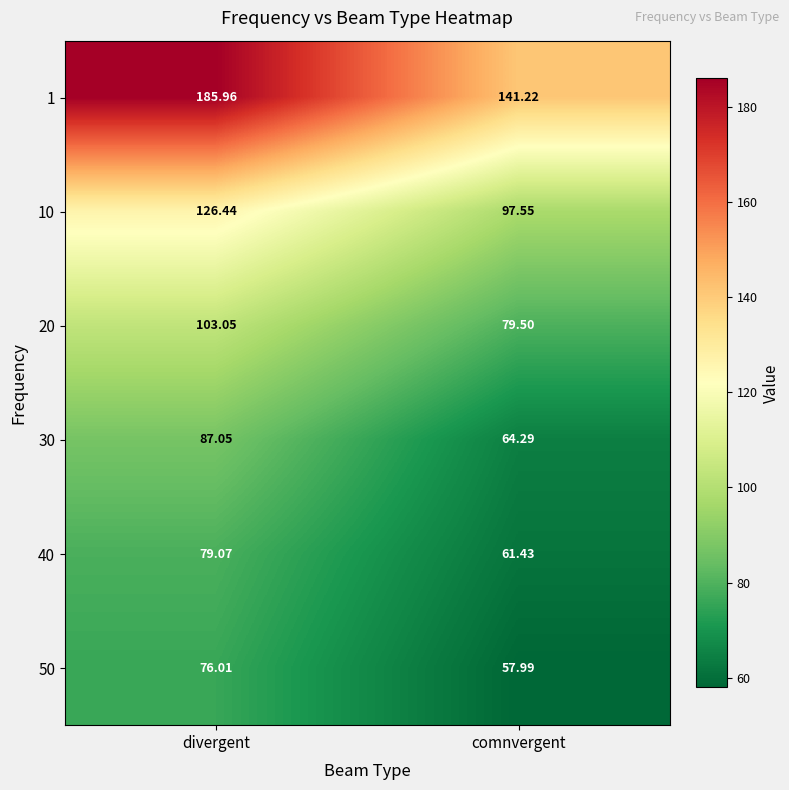

At which category is the sum across all series the highest?

divergent